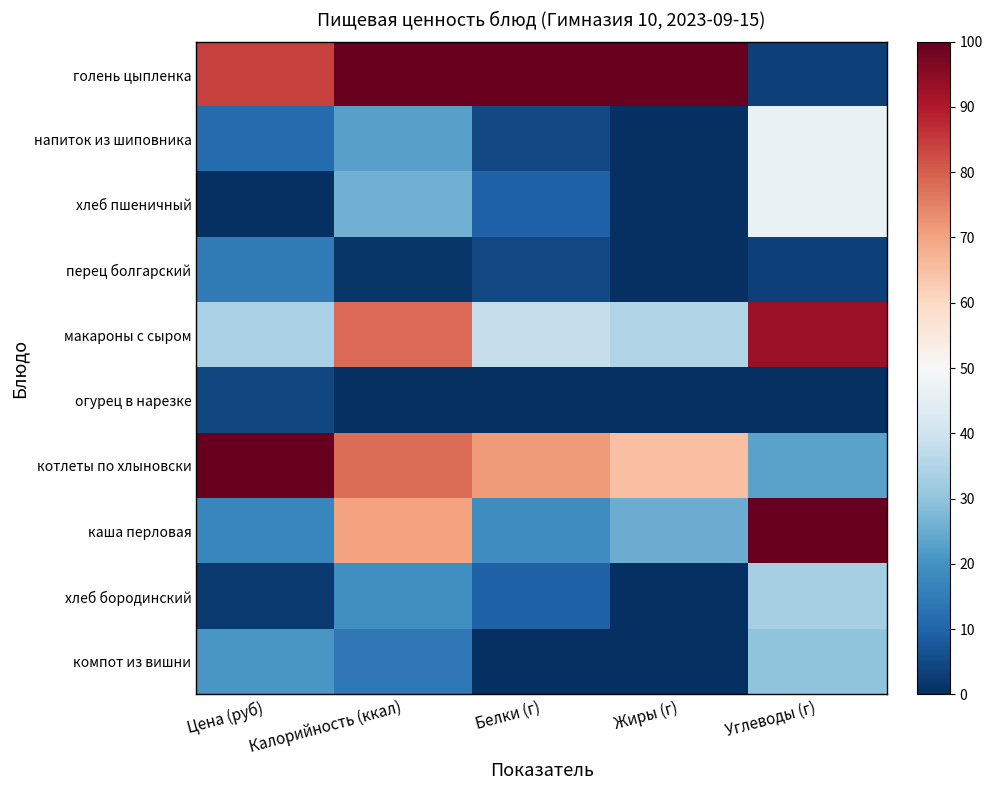

List the series in order of their peak value, highest first.

голень цыпленка, котлеты по хлыновски, каша перловая, макароны с сыром, напиток из шиповника, хлеб пшеничный, хлеб бородинский, компот из вишни, перец болгарский, огурец в нарезке